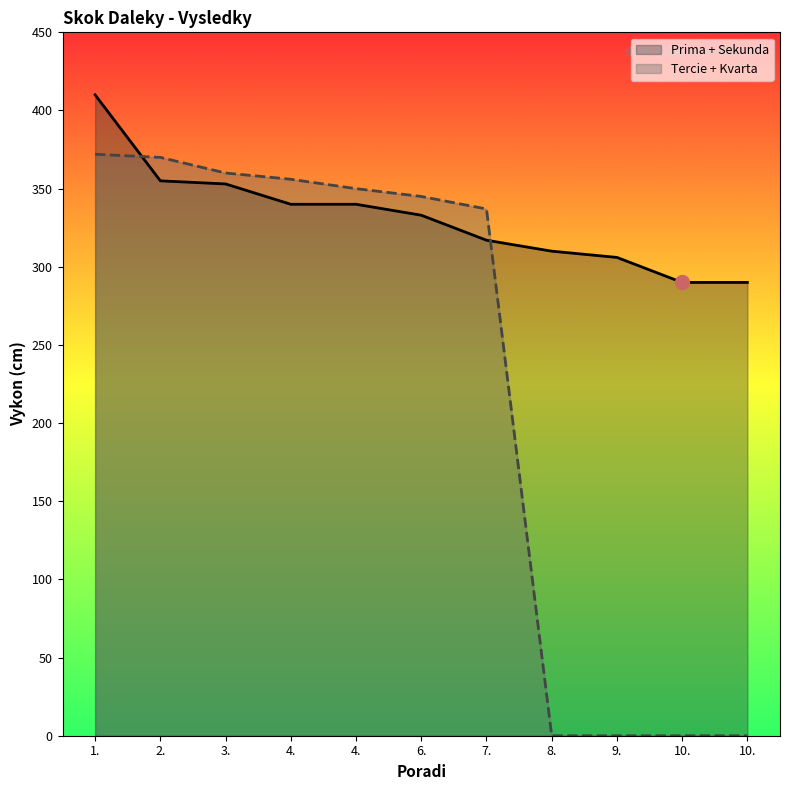

After their last crossing, which series has the higher values: Prima + Sekunda or Tercie + Kvarta?

Prima + Sekunda